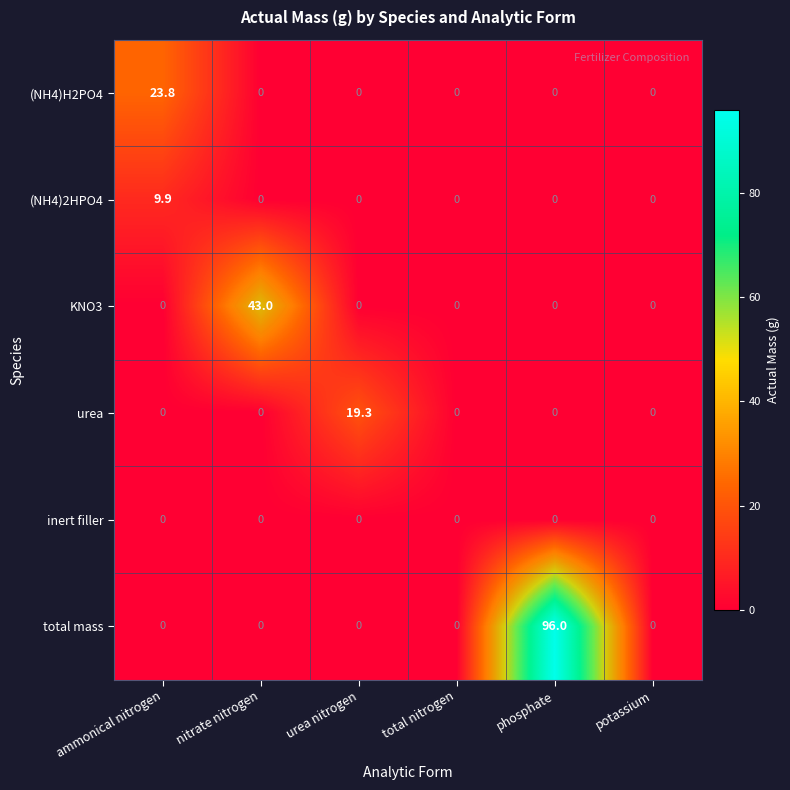

At how many categories does at least one series exceed 0?

4